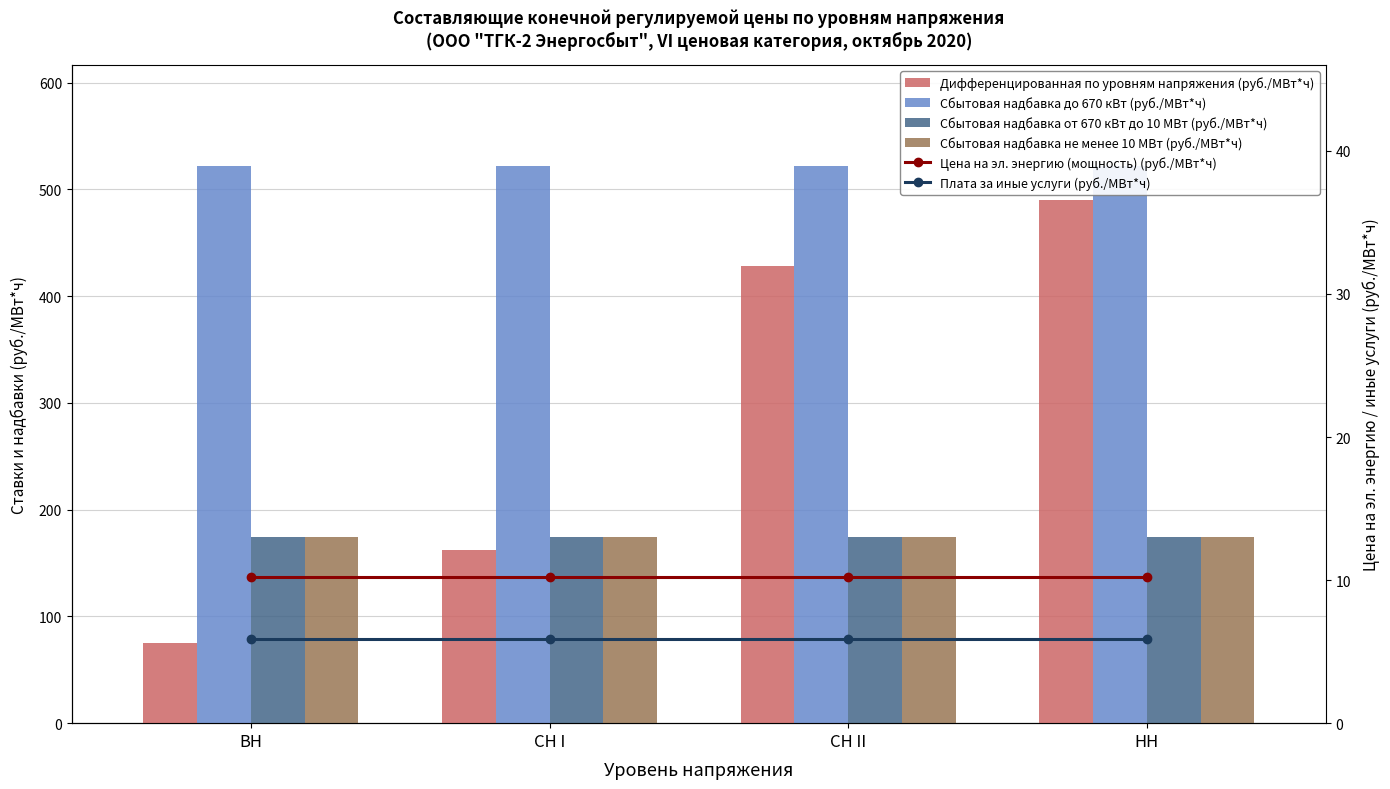

Count the number of data series in this chart.

6